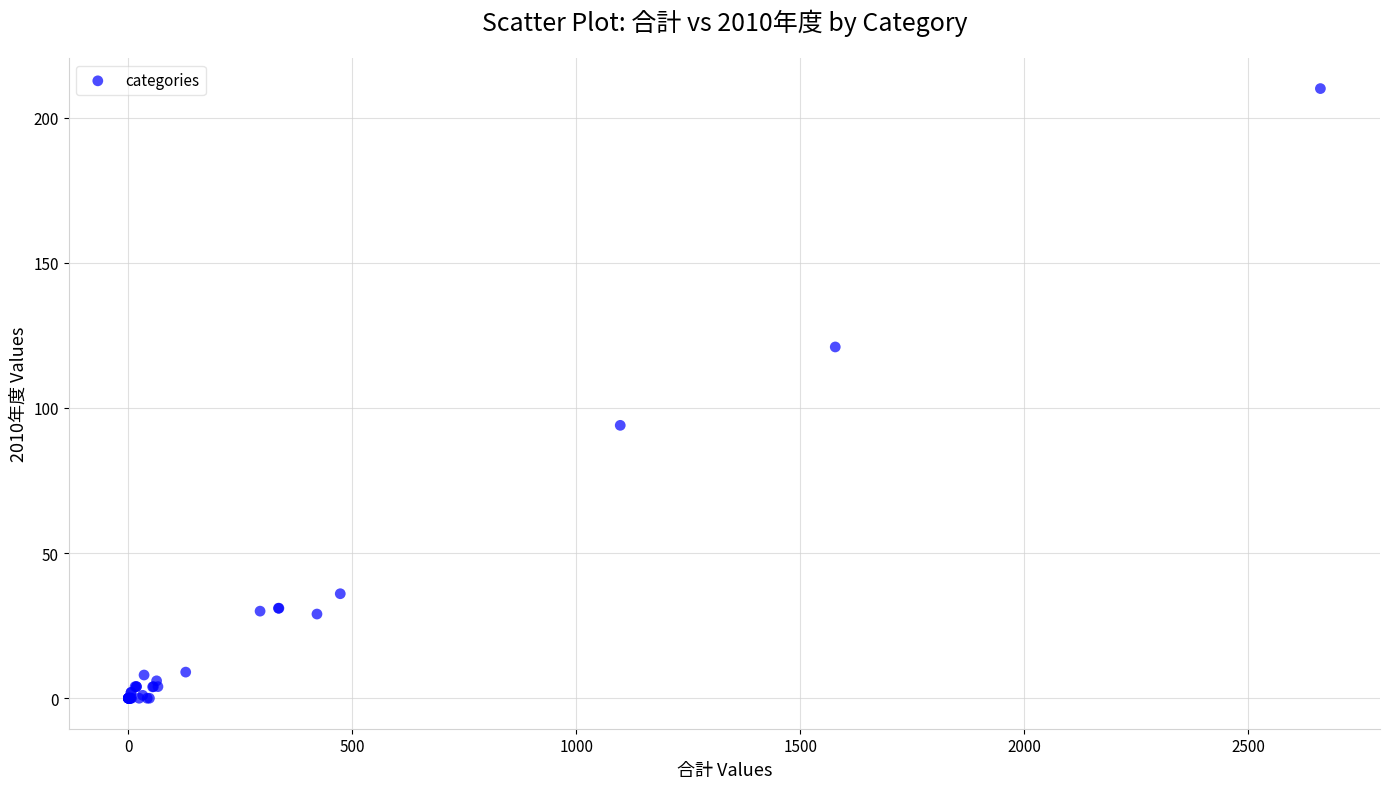

What Y value in the scatter plot is closest to 105?

94.0